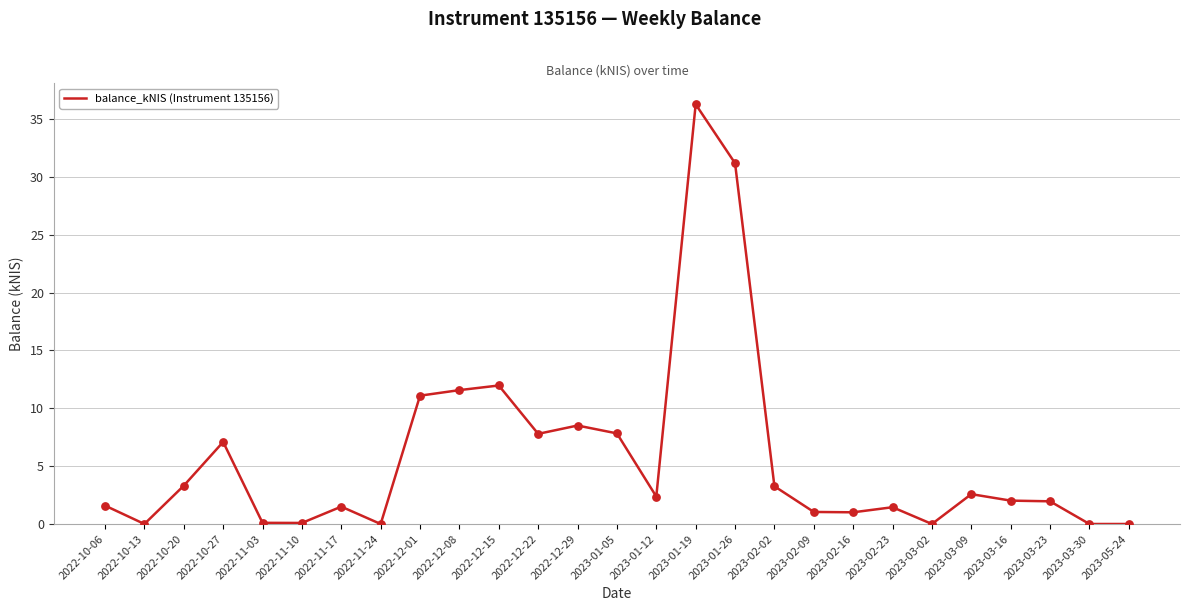

What is the change in value from 2022-10-20 to 2022-12-01?

+7.8